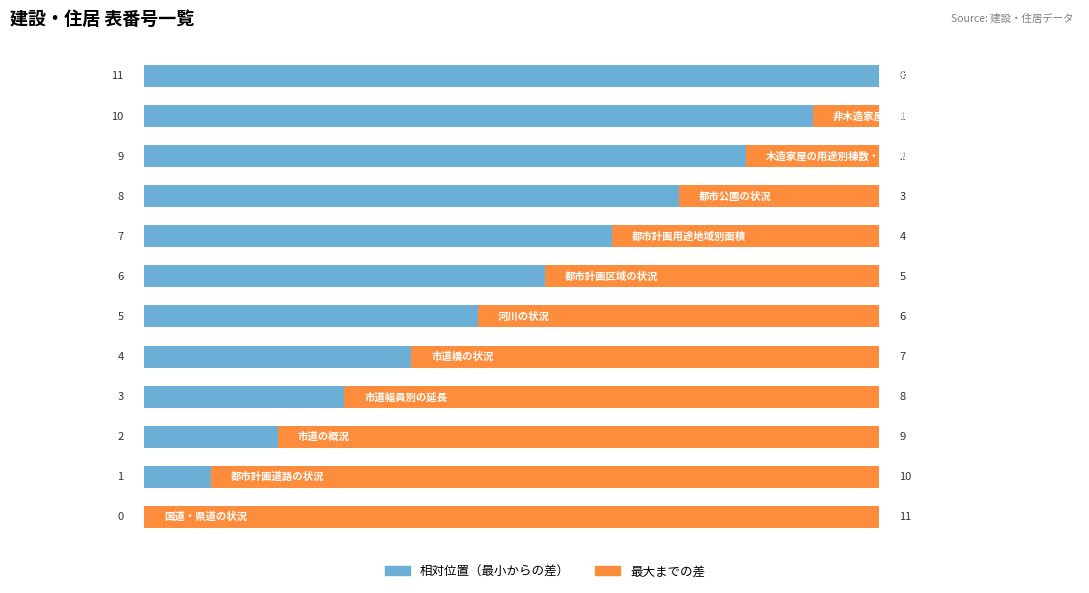

What is the highest value of the 相対位置（最小からの差） series?

11